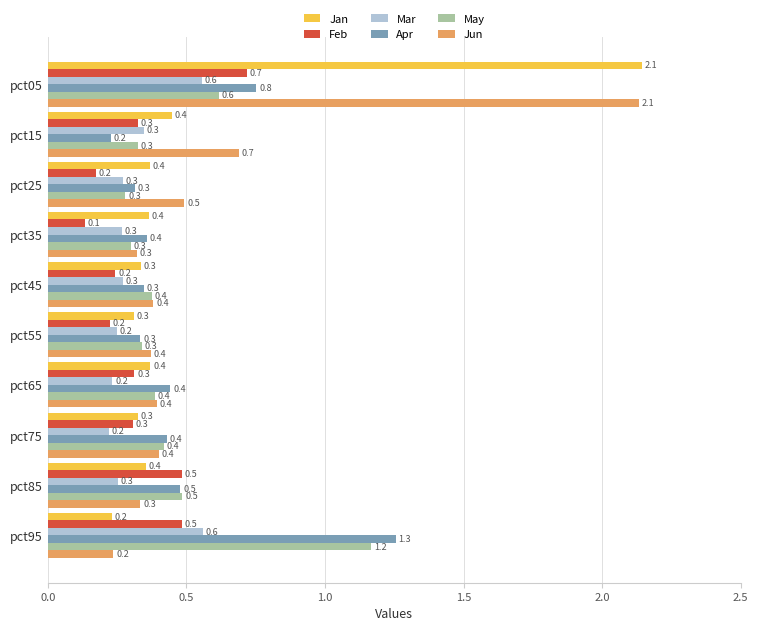

True or false: Mar has a value of 0.1 at pct15.

False